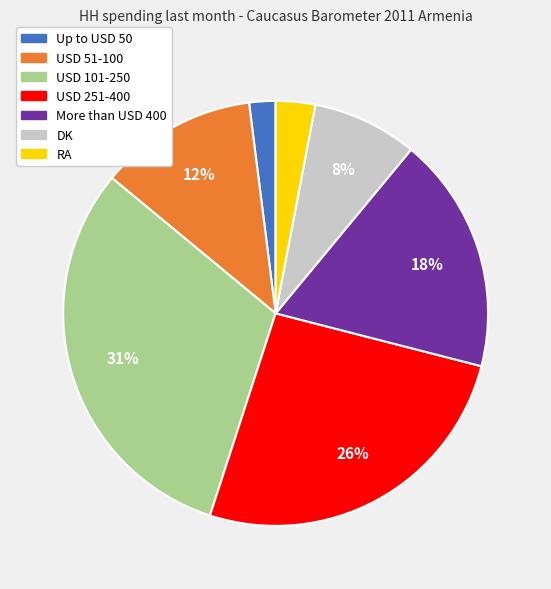

Between RA and Up to USD 50, which is larger?

RA